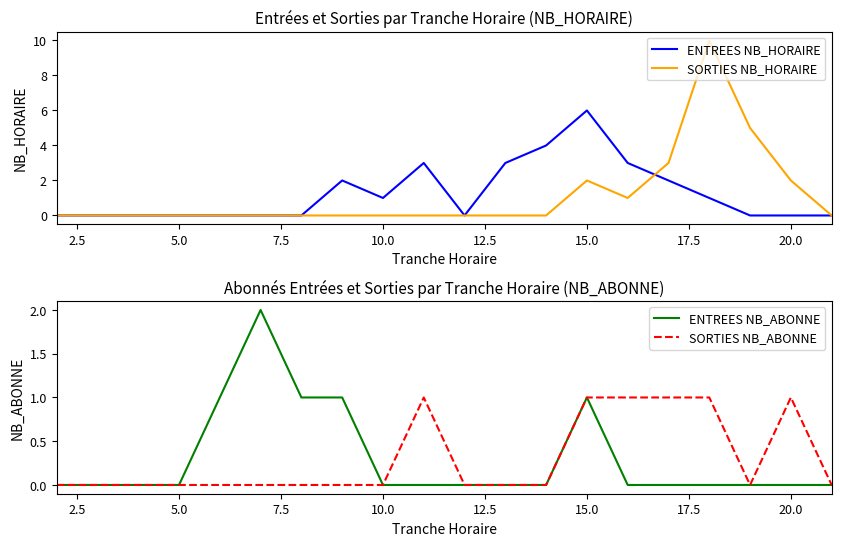

Is it true that SORTIES NB_HORAIRE equals 0 at 5.0?

True